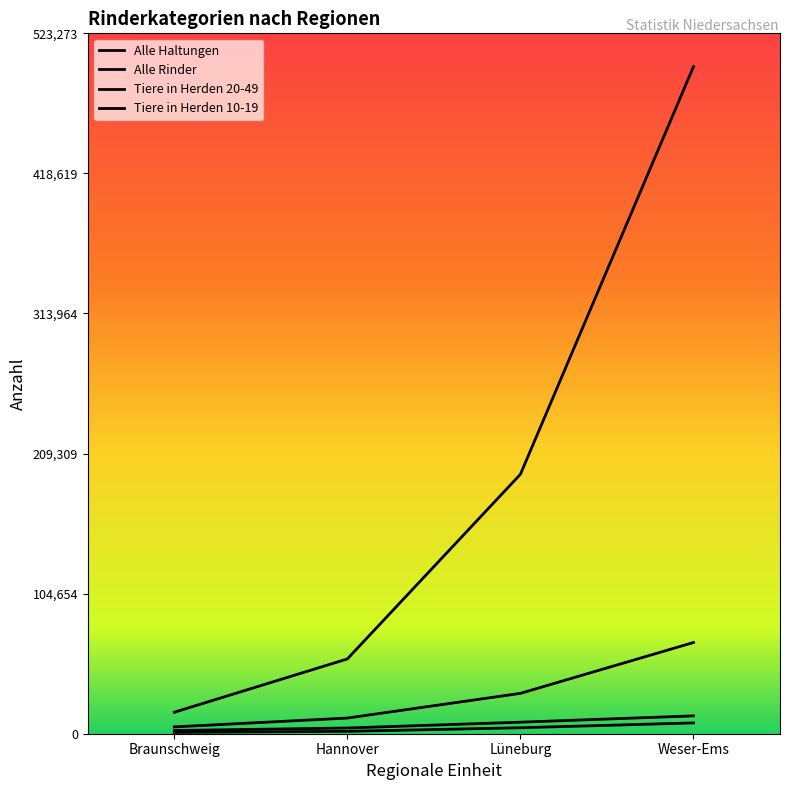

At which label does Tiere in Herden 10-19 reach its minimum?

Braunschweig